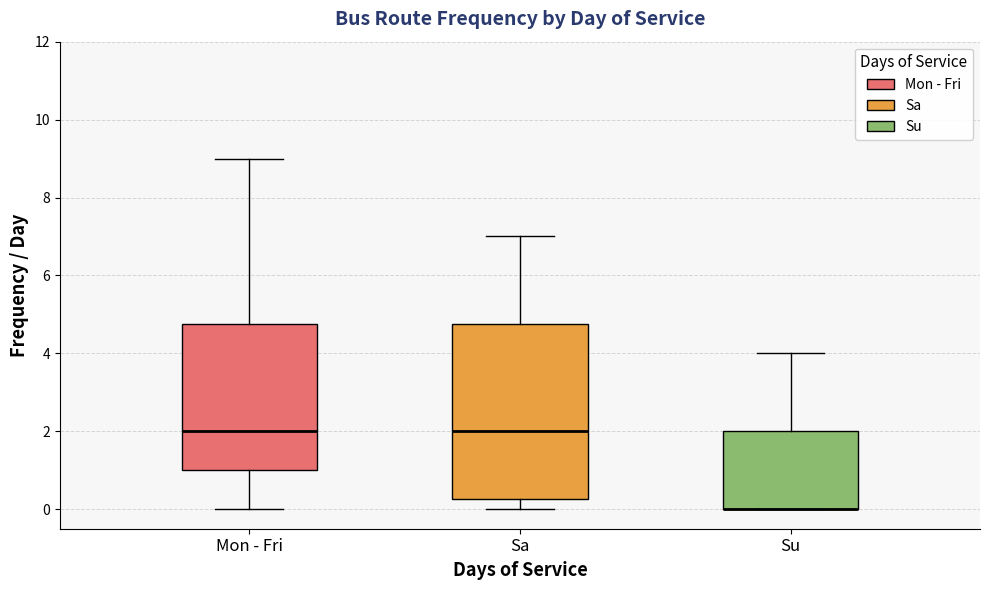

Where is the lower edge of the box for Sa on the y-axis? The values are not printed on the chart, so give them approximately, as read against the axis.

0.2